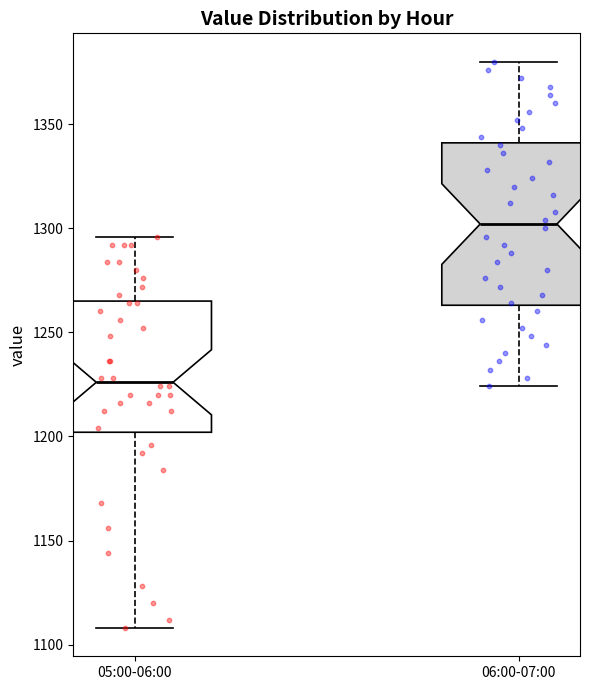

Reading left to right, read every box against the y-axis: the position of its median line, the range the box covers, and the ends of its whiskers. The values are not printed on the chart, so give them approximately, as read against the axis.

05:00-06:00: median 1225, box 1200 to 1265, whiskers 1110 to 1295
06:00-07:00: median 1300, box 1265 to 1340, whiskers 1225 to 1380